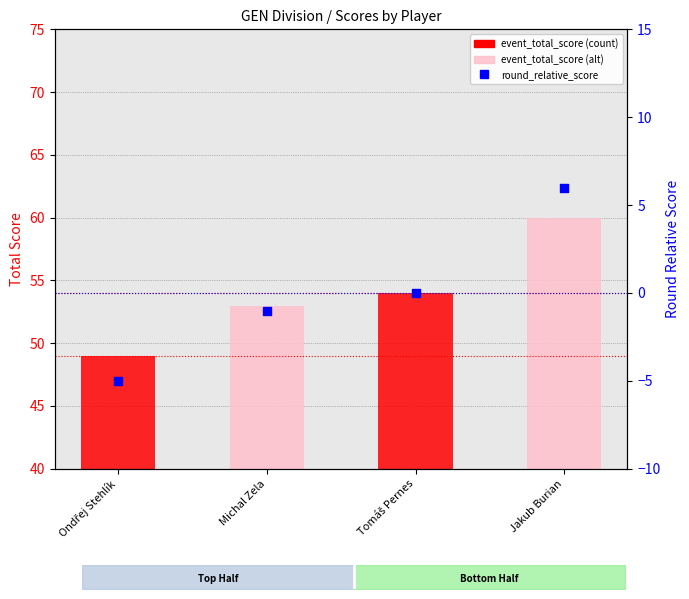

Which series reaches the minimum Y coordinate?

round_relative_score